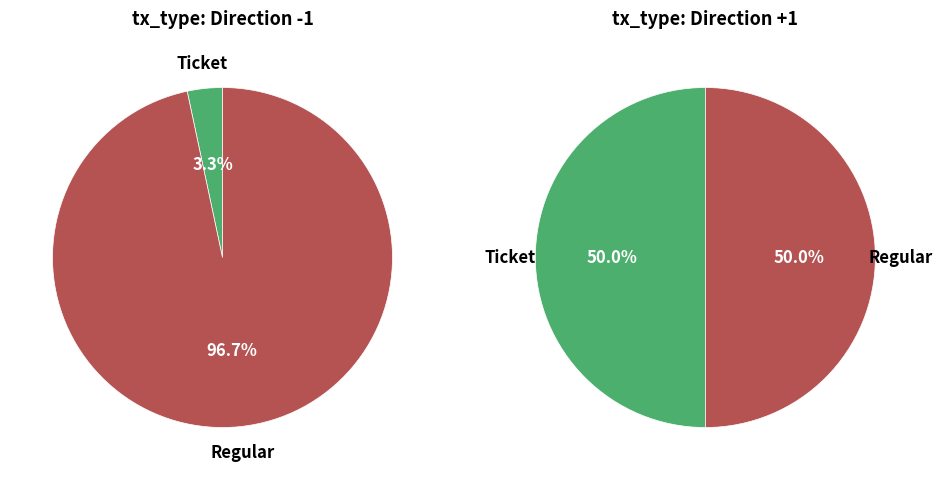

What percentage do Ticket and Regular together represent?

100.0%